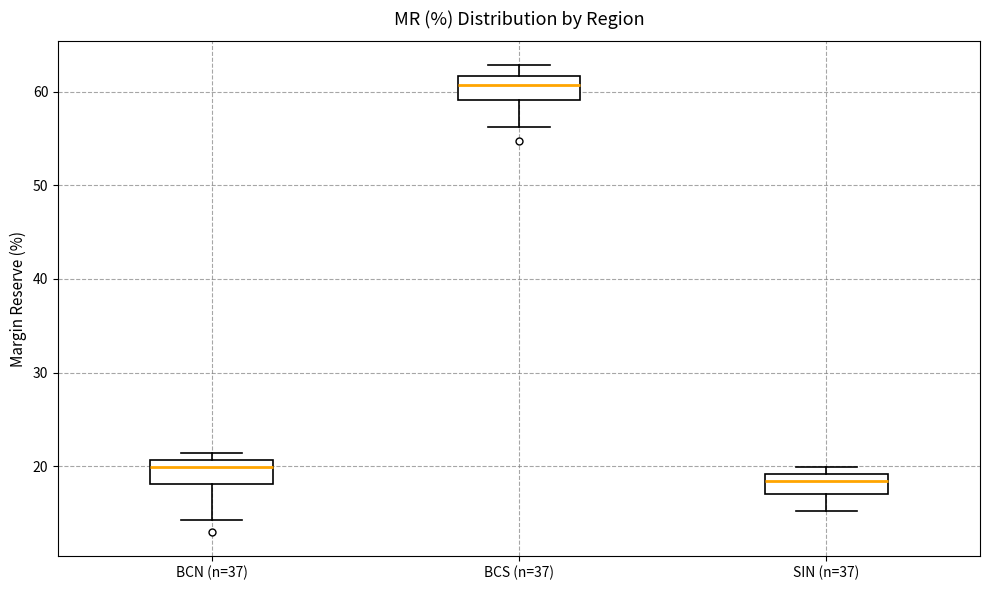

Which box has the highest median line?

BCS (n=37)